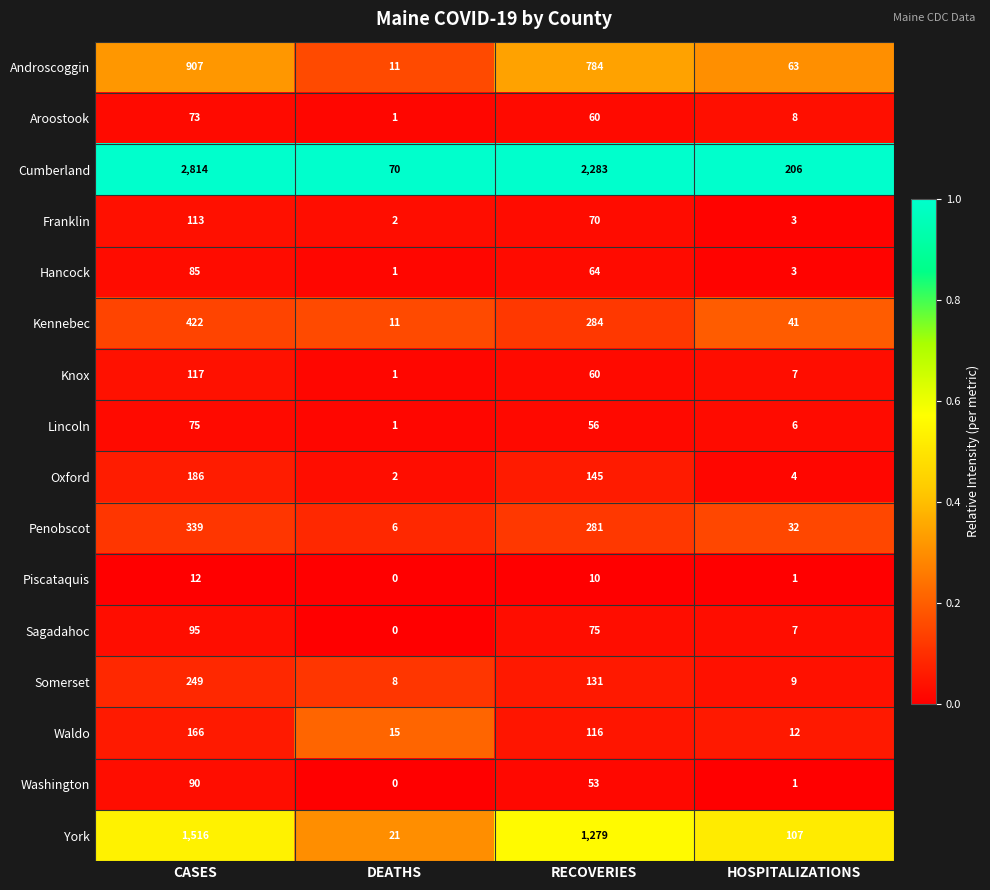

Rank the categories by Knox value from highest to lowest.

CASES, RECOVERIES, HOSPITALIZATIONS, DEATHS